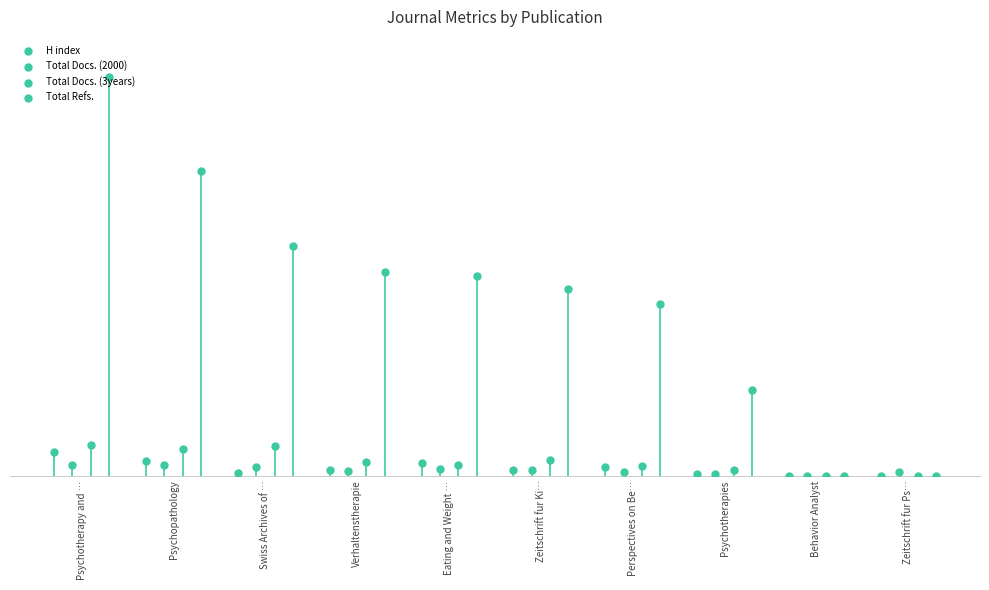

At how many categories does at least one series exceed 454?

7